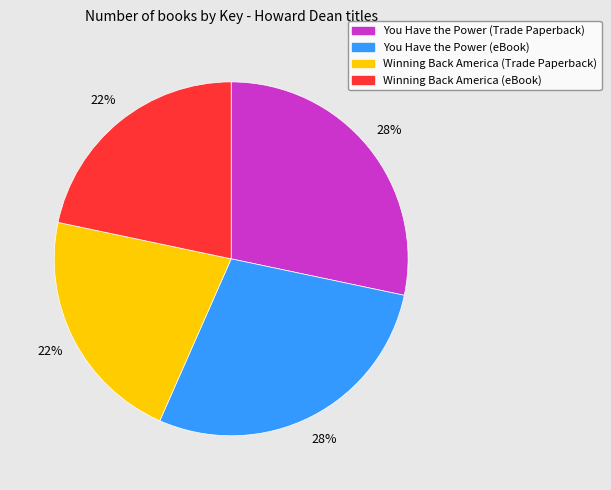

How many slices are in this pie chart?

4